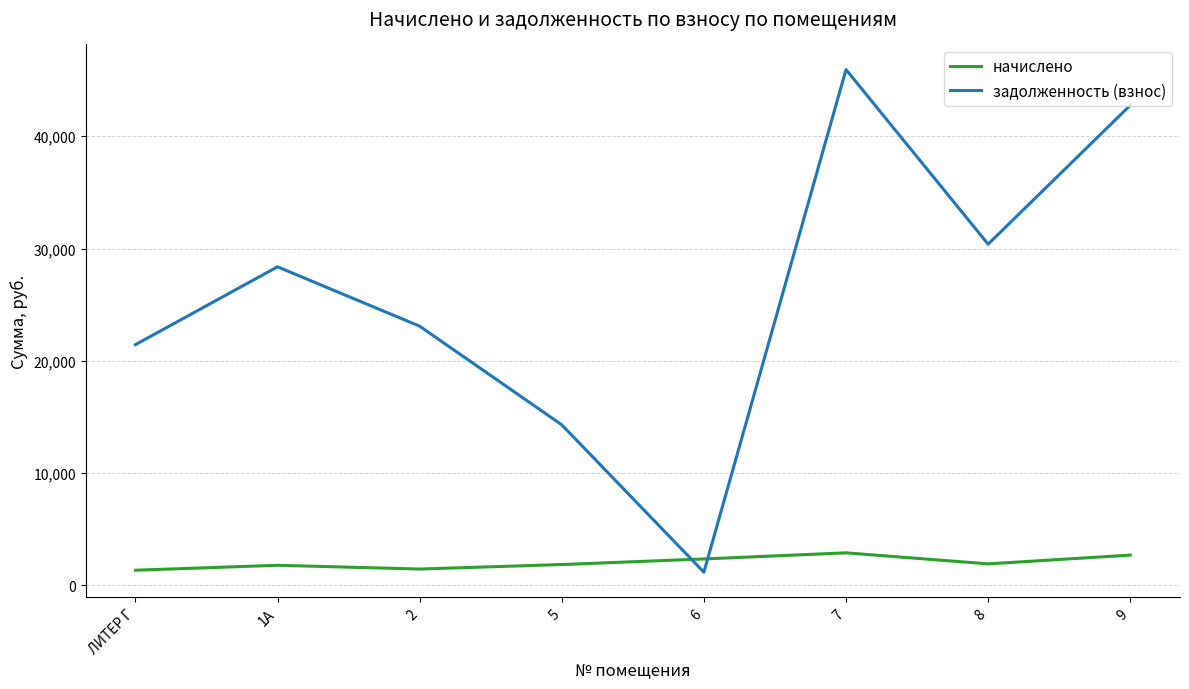

How many lines are shown in the chart?

2